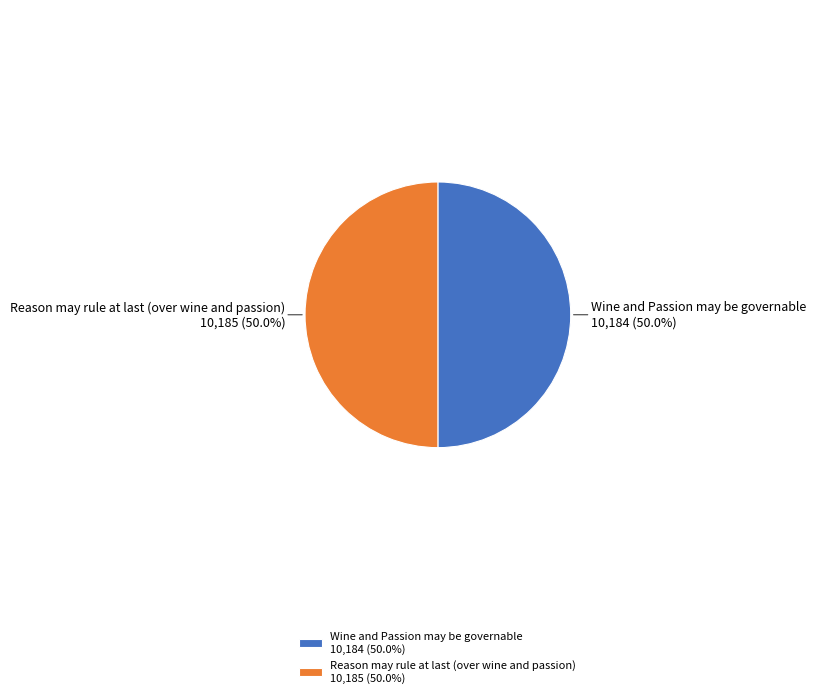

What is the majority slice?

Reason may rule at last (over wine and passion)